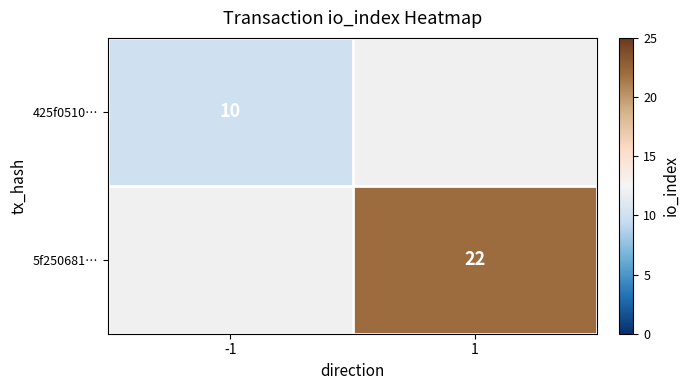

Is it true that 5f250681… equals 22 at 1?

True